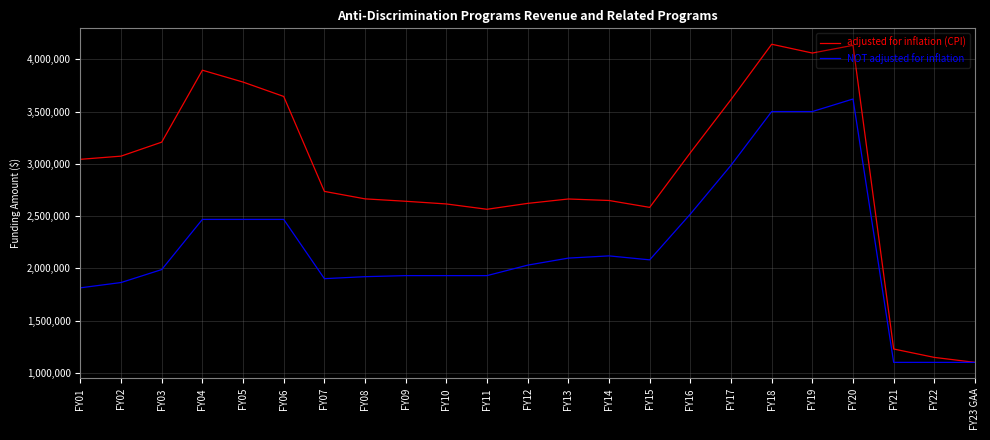

Rank the series at FY20 from highest to lowest value.

adjusted for inflation (CPI), NOT adjusted for inflation